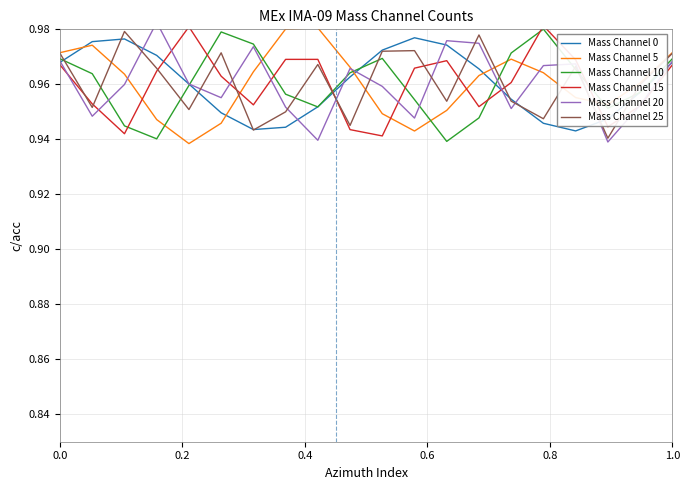

What is the average value of the Mass Channel 5 series?

1.0